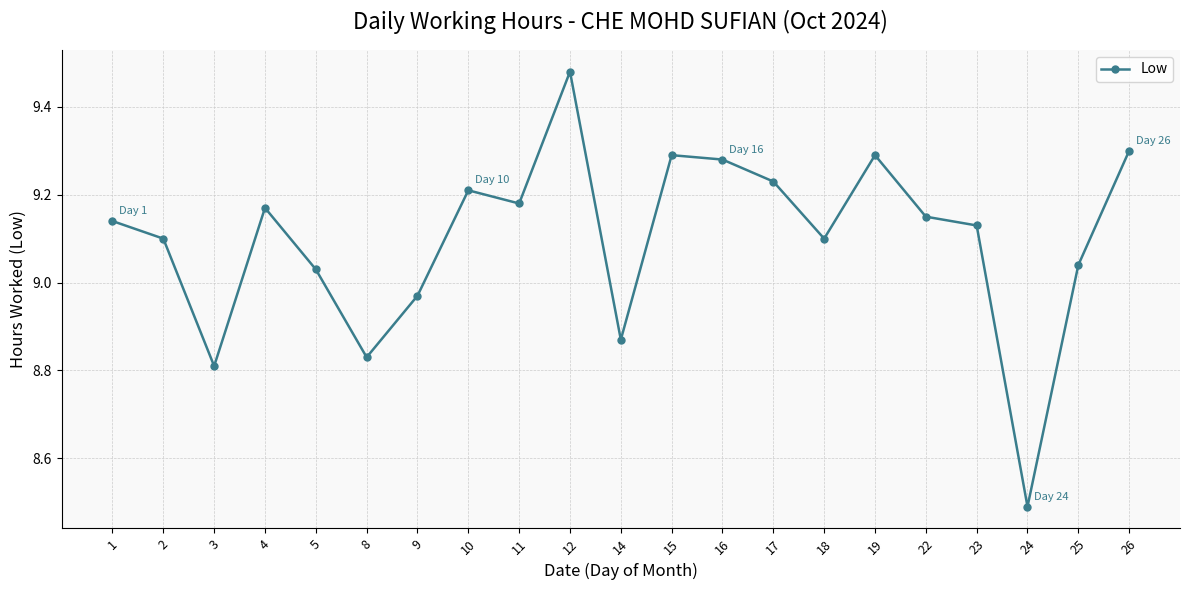

At which category does the chart reach its minimum across all series?

24